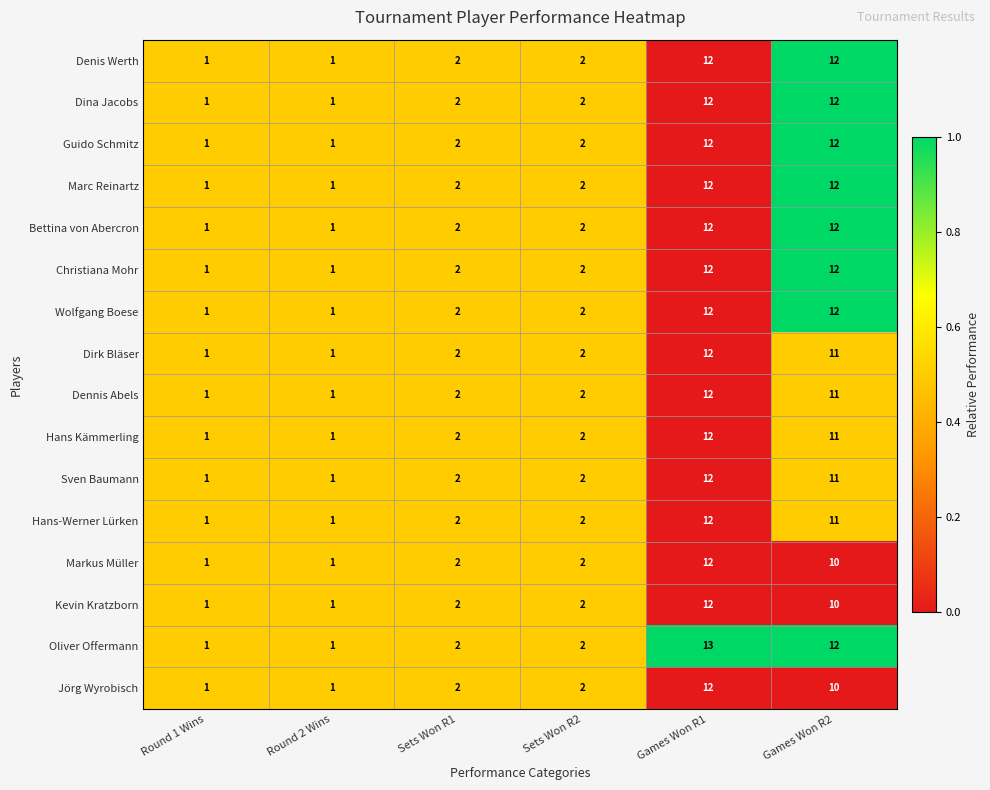

What is the greatest value displayed?

13